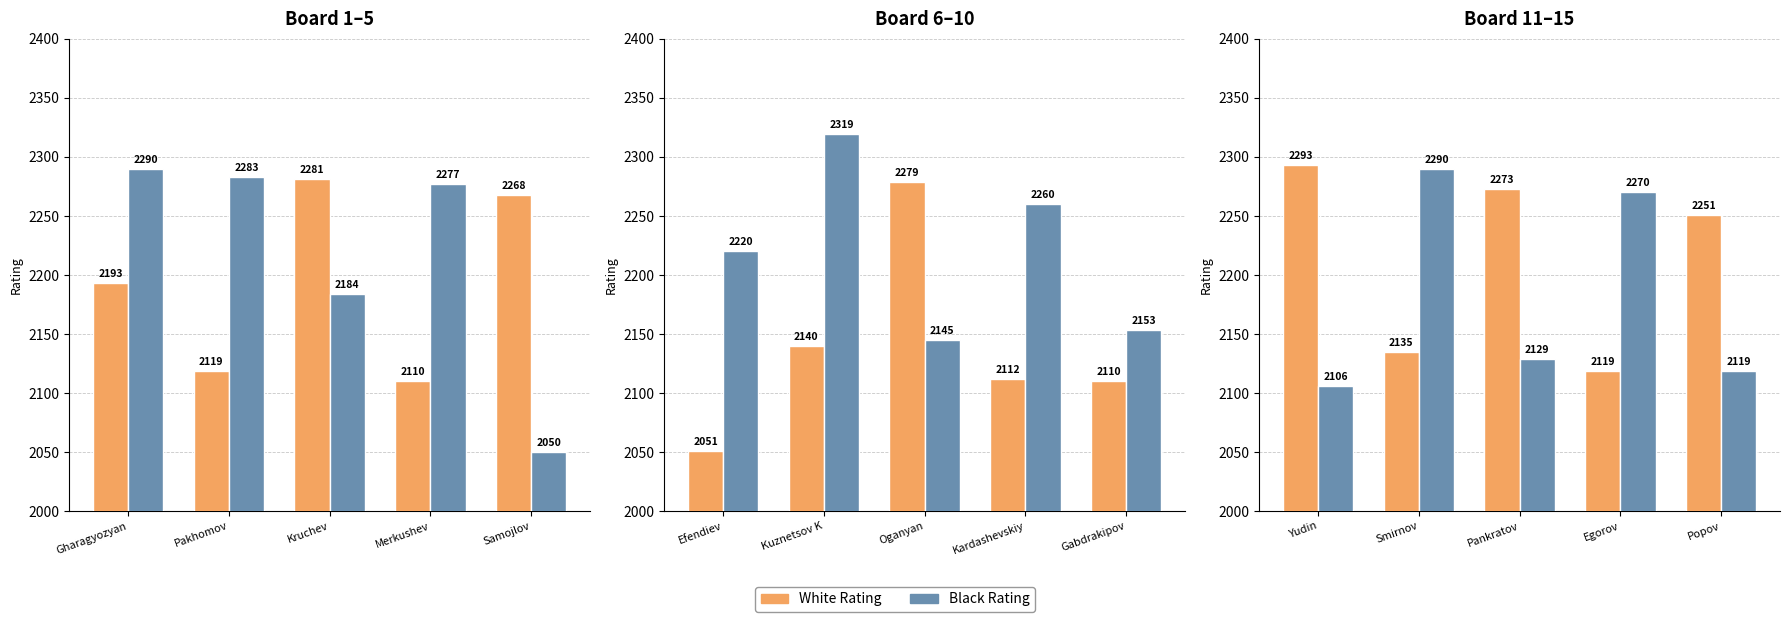

Rank the series at Popov from lowest to highest value.

Black Rating, White Rating